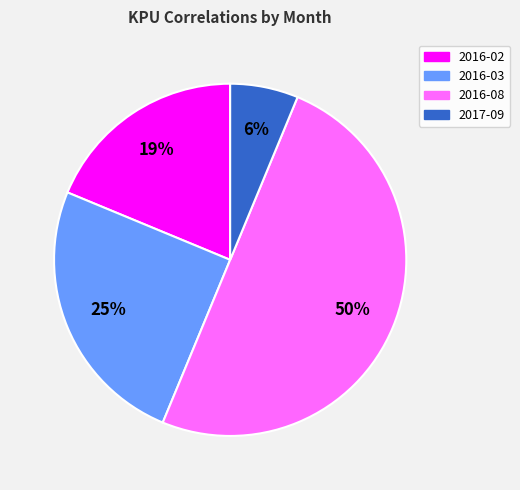

Is 2016-02 the majority of the pie?

No